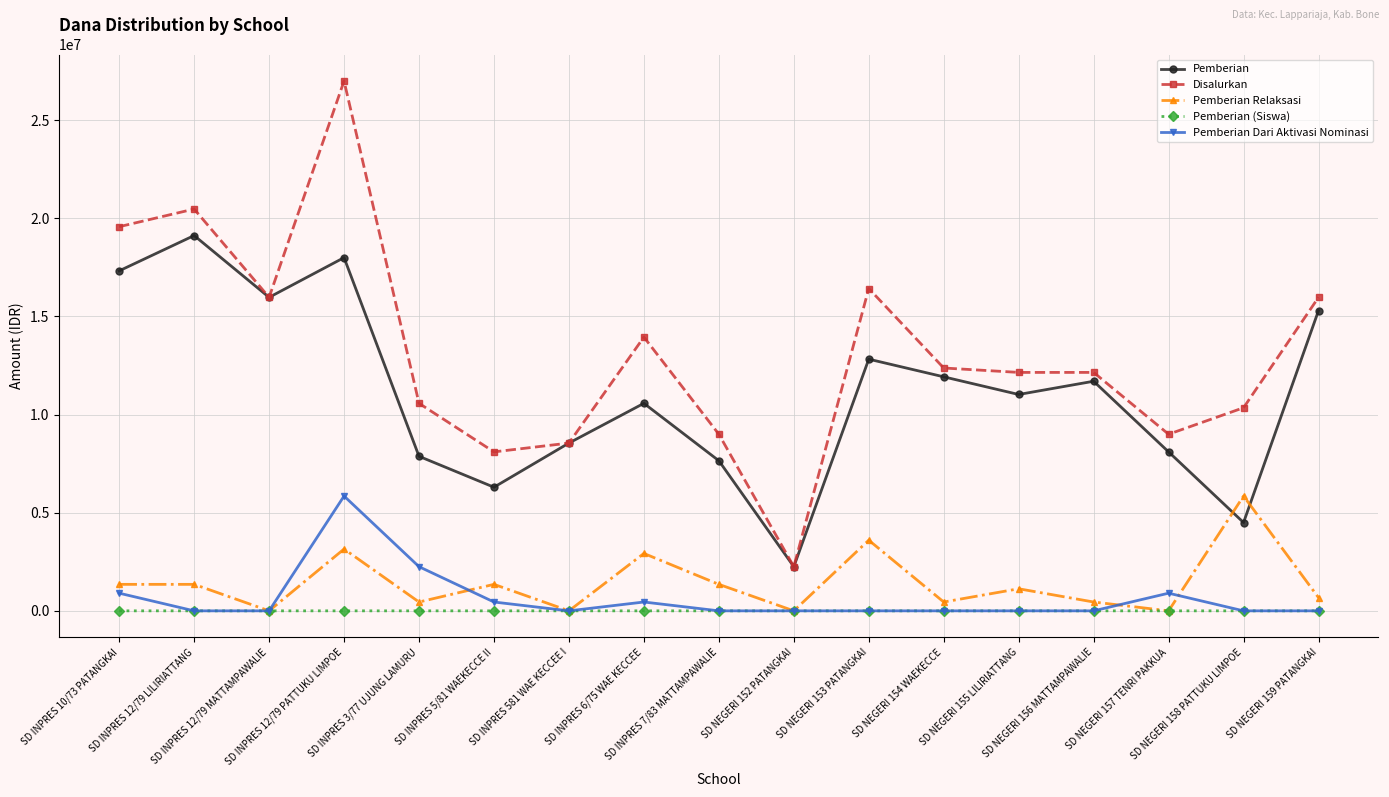

What position from the right is SD INPRES 7/83 MATTAMPAWALIE?

9